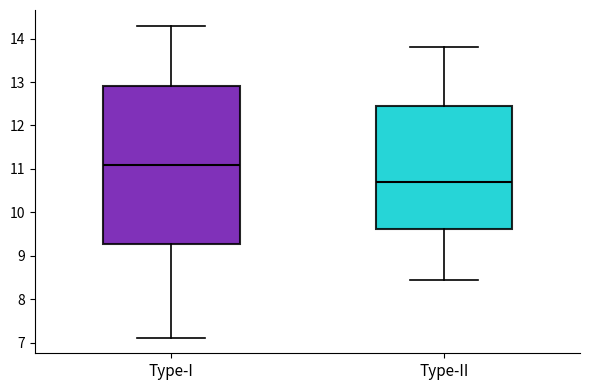

Reading left to right, transcribe this box plot: for each box, give where its median line is, the range the box spans, and where its two whiskers end, as read against the y-axis. The values are not printed on the chart, so give them approximately, as read against the axis.

Type-I: median 11.1, box 9.3 to 12.9, whiskers 7.1 to 14.3
Type-II: median 10.7, box 9.6 to 12.5, whiskers 8.4 to 13.8